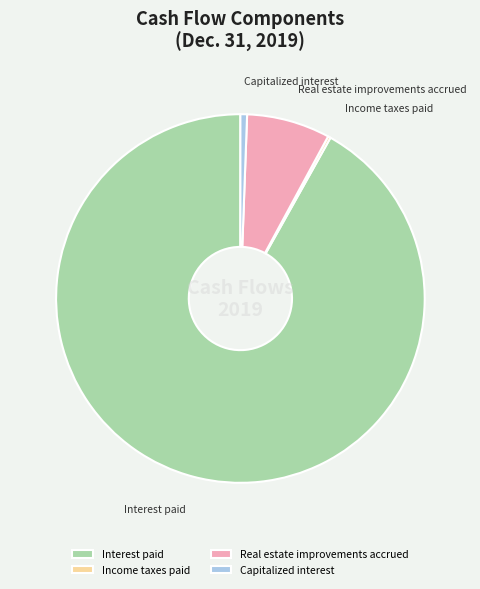

Which category has the biggest portion of the pie?

Interest paid